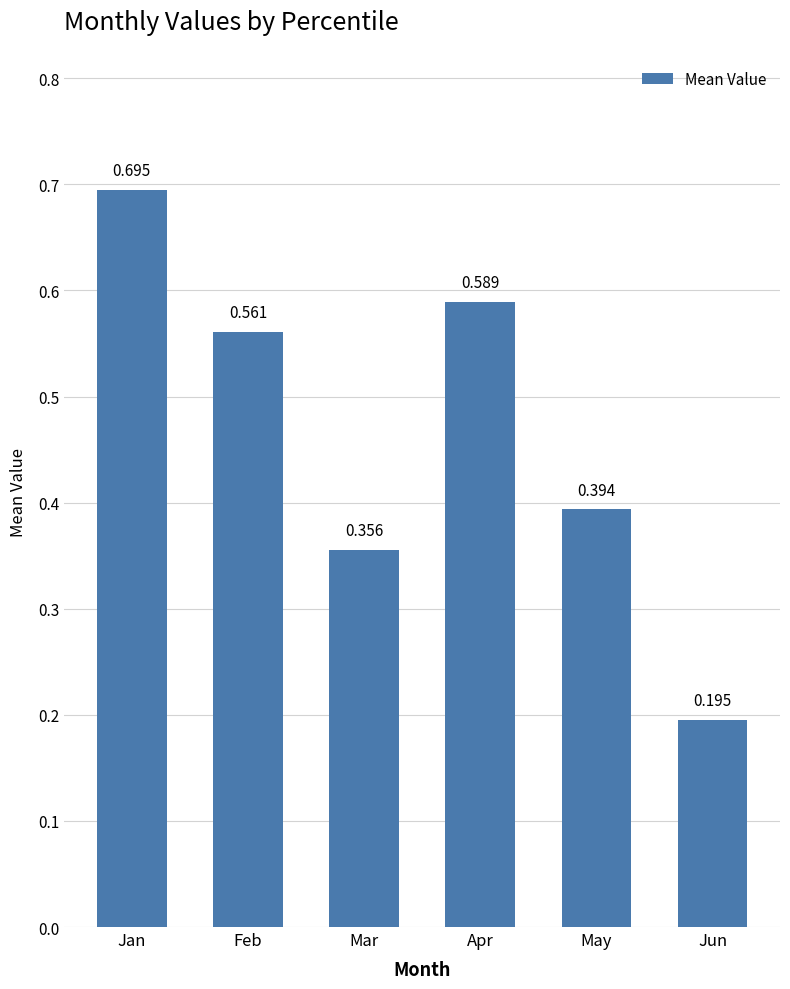

At which category does the chart reach its peak across all series?

Jan